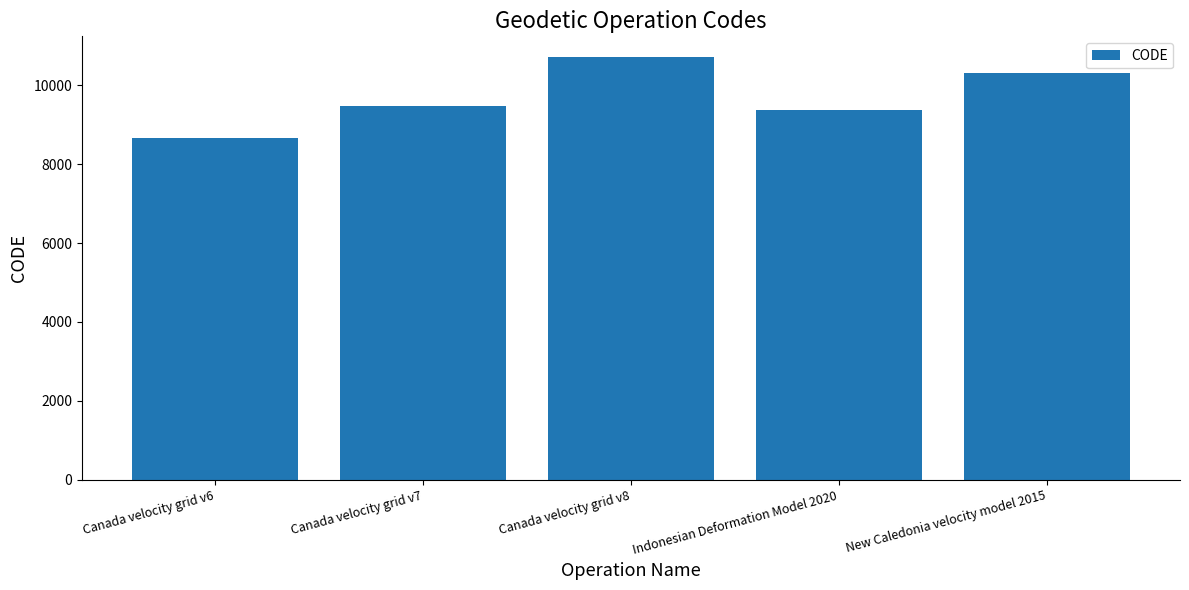

What is the change in value from Indonesian Deformation Model 2020 to New Caledonia velocity model 2015?

+948